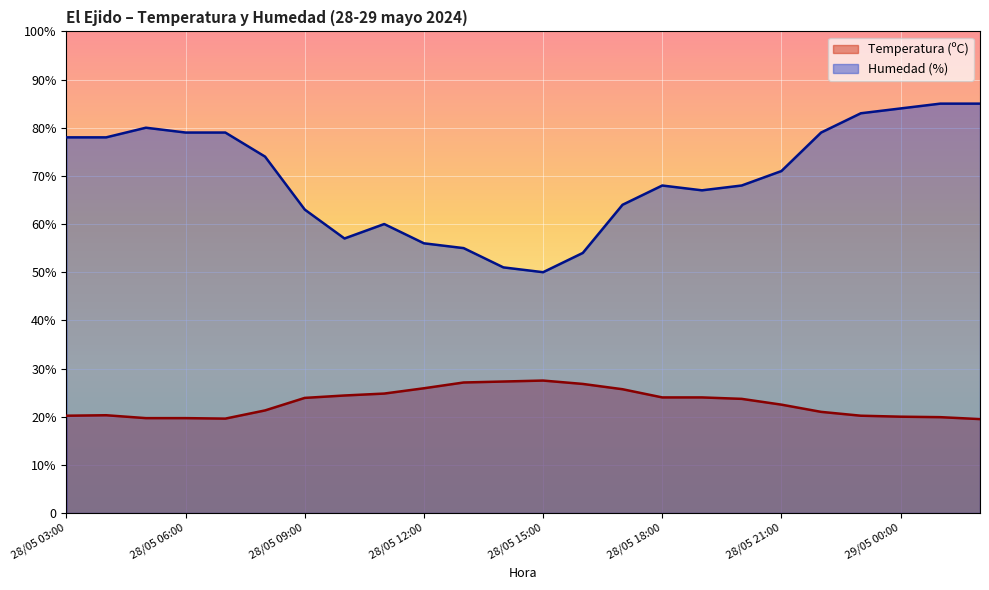

List the labels in order of Humedad (%) value, largest first.

29/05 01:00, 29/05 02:00, 29/05 00:00, 28/05 23:00, 28/05 05:00, 28/05 06:00, 28/05 07:00, 28/05 22:00, 28/05 03:00, 28/05 04:00, 28/05 08:00, 28/05 21:00, 28/05 18:00, 28/05 20:00, 28/05 19:00, 28/05 17:00, 28/05 09:00, 28/05 11:00, 28/05 10:00, 28/05 12:00, 28/05 13:00, 28/05 16:00, 28/05 14:00, 28/05 15:00